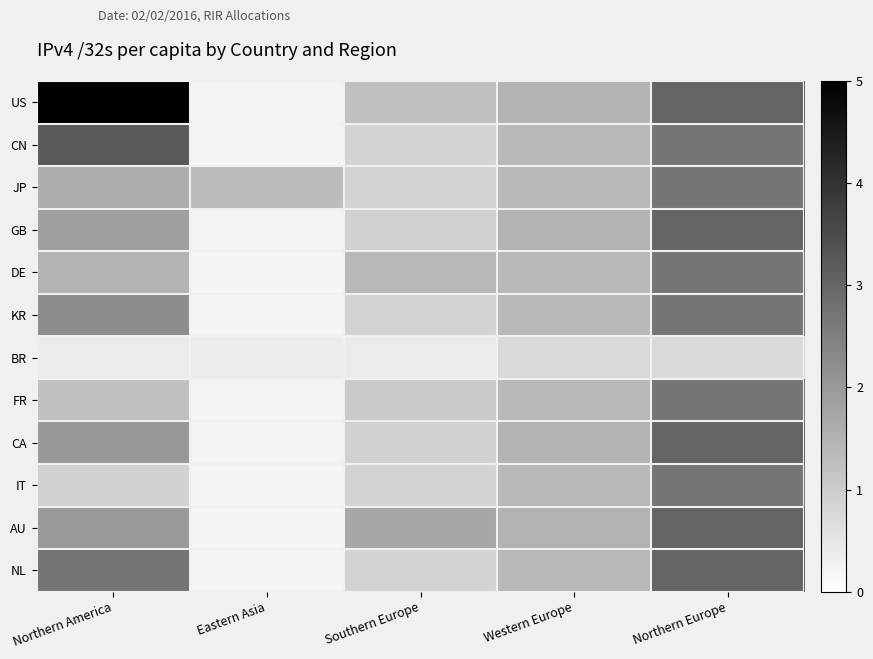

Reading left to right, transcribe all the data shown in this chart.

US: Northern America=5.0	Eastern Asia=0.2	Southern Europe=1.2	Western Europe=1.5	Northern Europe=3.0
CN: Northern America=3.2	Eastern Asia=0.2	Southern Europe=0.9	Western Europe=1.4	Northern Europe=2.7
JP: Northern America=1.6	Eastern Asia=1.3	Southern Europe=0.9	Western Europe=1.4	Northern Europe=2.7
GB: Northern America=1.9	Eastern Asia=0.2	Southern Europe=0.9	Western Europe=1.5	Northern Europe=3.0
DE: Northern America=1.5	Eastern Asia=0.2	Southern Europe=1.4	Western Europe=1.4	Northern Europe=2.7
KR: Northern America=2.2	Eastern Asia=0.2	Southern Europe=0.9	Western Europe=1.4	Northern Europe=2.7
BR: Northern America=0.4	Eastern Asia=0.4	Southern Europe=0.4	Western Europe=0.7	Northern Europe=0.7
FR: Northern America=1.2	Eastern Asia=0.2	Southern Europe=1.1	Western Europe=1.4	Northern Europe=2.7
CA: Northern America=2.0	Eastern Asia=0.2	Southern Europe=0.9	Western Europe=1.5	Northern Europe=3.0
IT: Northern America=0.9	Eastern Asia=0.2	Southern Europe=0.9	Western Europe=1.4	Northern Europe=2.7
AU: Northern America=2.0	Eastern Asia=0.2	Southern Europe=1.7	Western Europe=1.5	Northern Europe=3.0
NL: Northern America=2.7	Eastern Asia=0.2	Southern Europe=0.9	Western Europe=1.4	Northern Europe=3.0